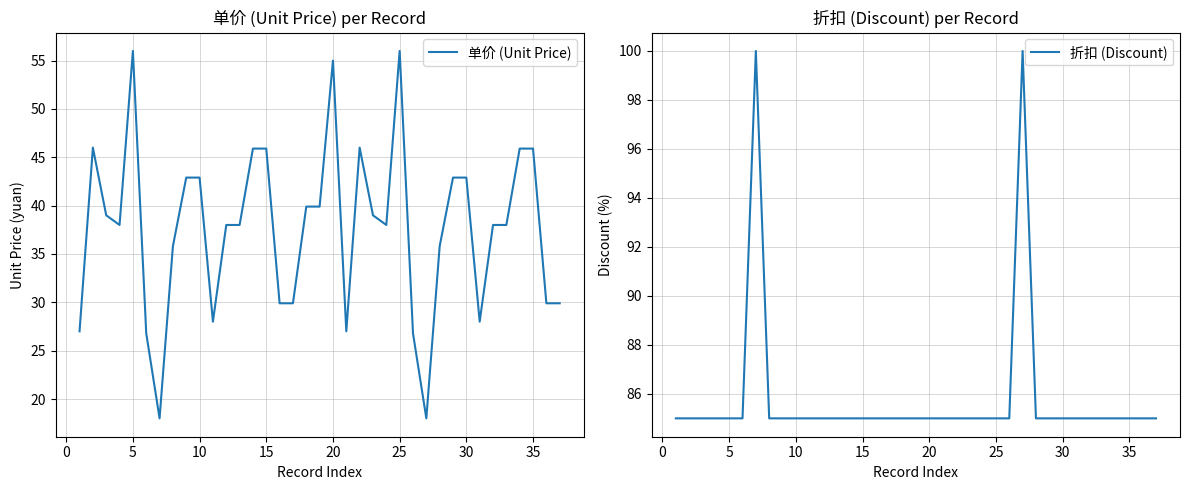

In 单价 (Unit Price), how many points are lower than both neighbors (excluding endpoints)?

7